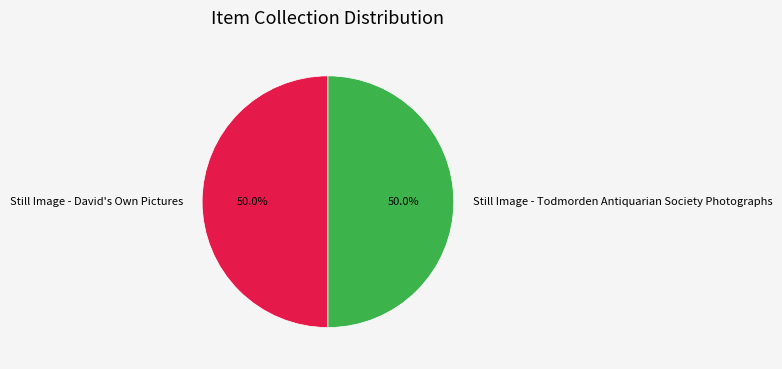

How many slices are in this pie chart?

2